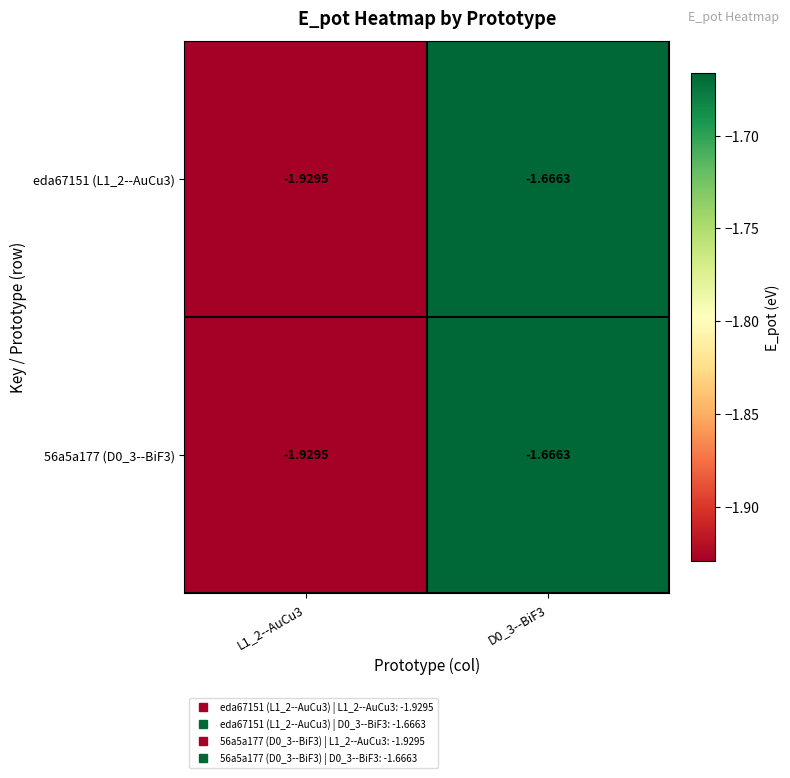

Is the value of eda67151 (L1_2--AuCu3) at L1_2--AuCu3 greater than the value of 56a5a177 (D0_3--BiF3) at D0_3--BiF3?

No